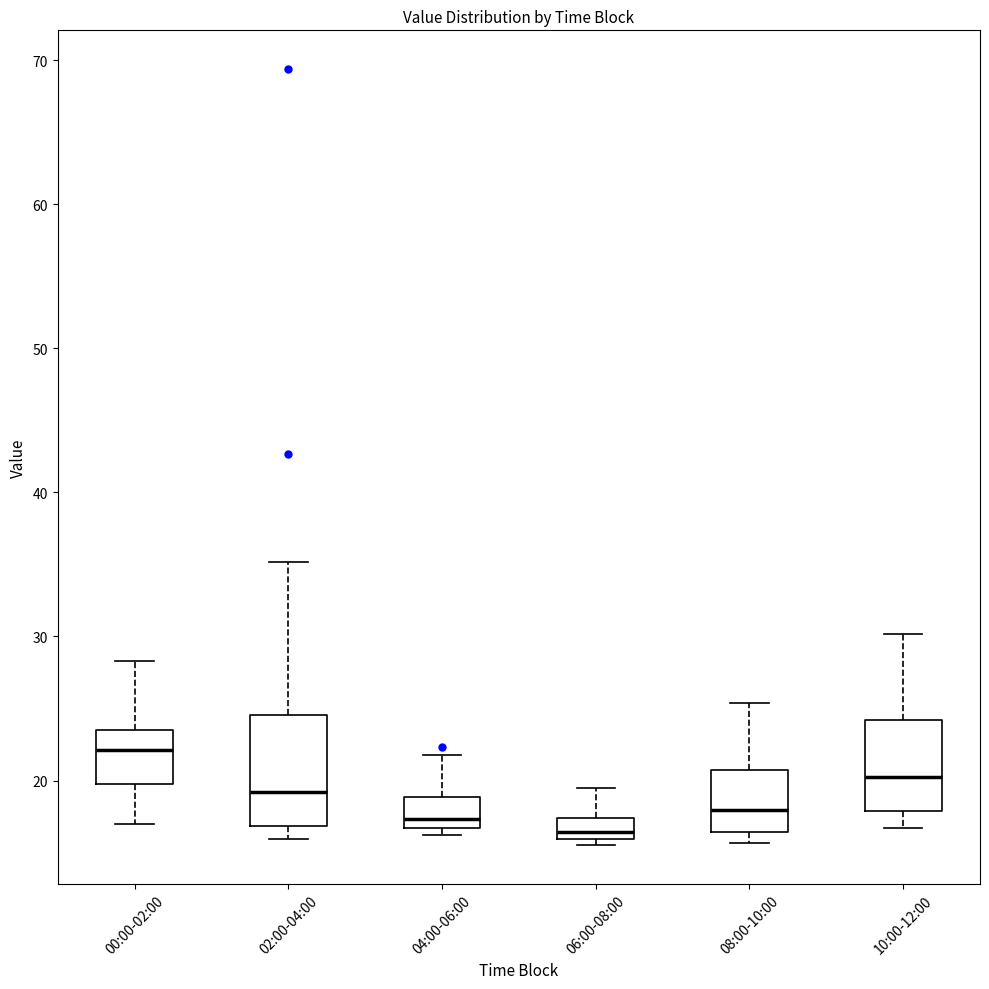

Where is the upper edge of the box for 10:00-12:00 on the y-axis? The values are not printed on the chart, so give them approximately, as read against the axis.

24